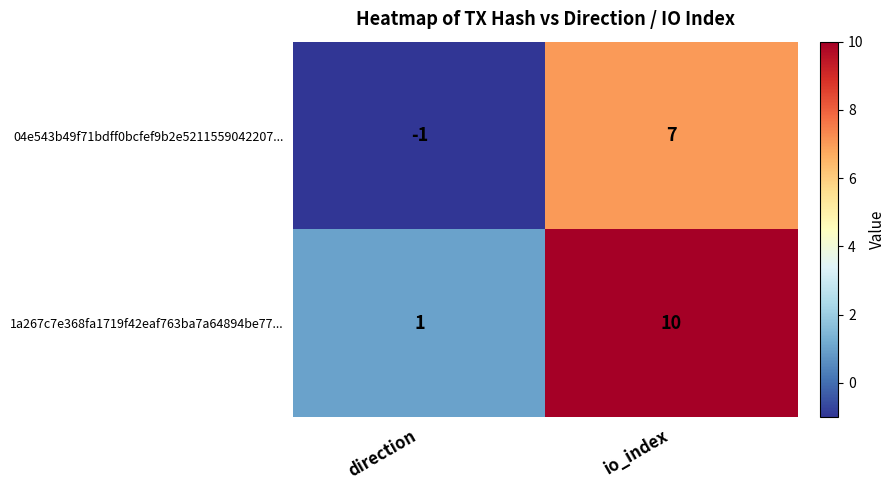

List the labels in order of 04e543b49f71bdff0bcfef9b2e5211559042207... value, largest first.

io_index, direction